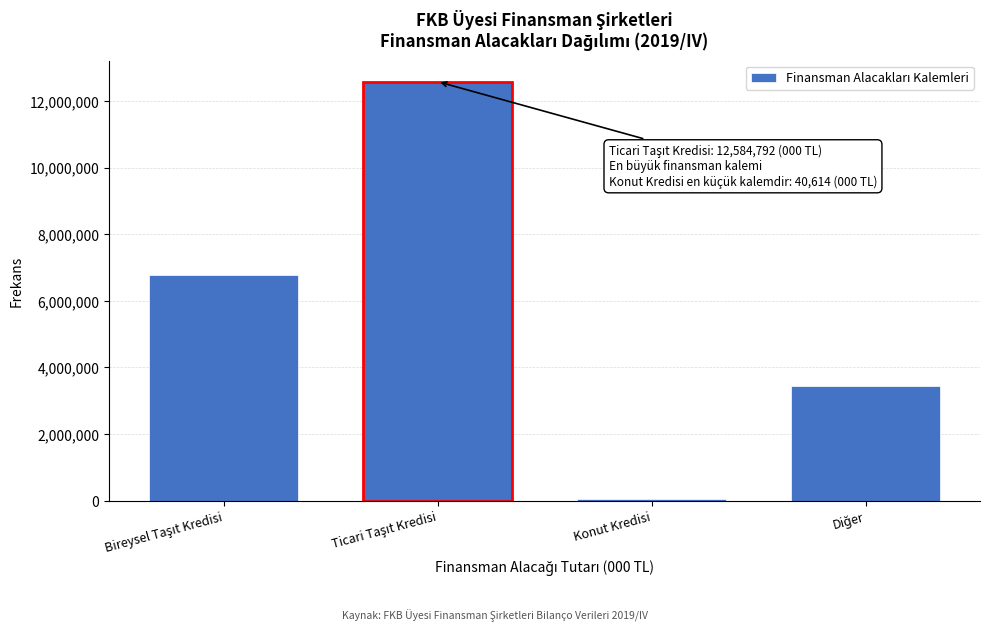

Reading left to right, what are all the values shown in this chart?

6767534.5	12584792.0	40614.1	3446568.1